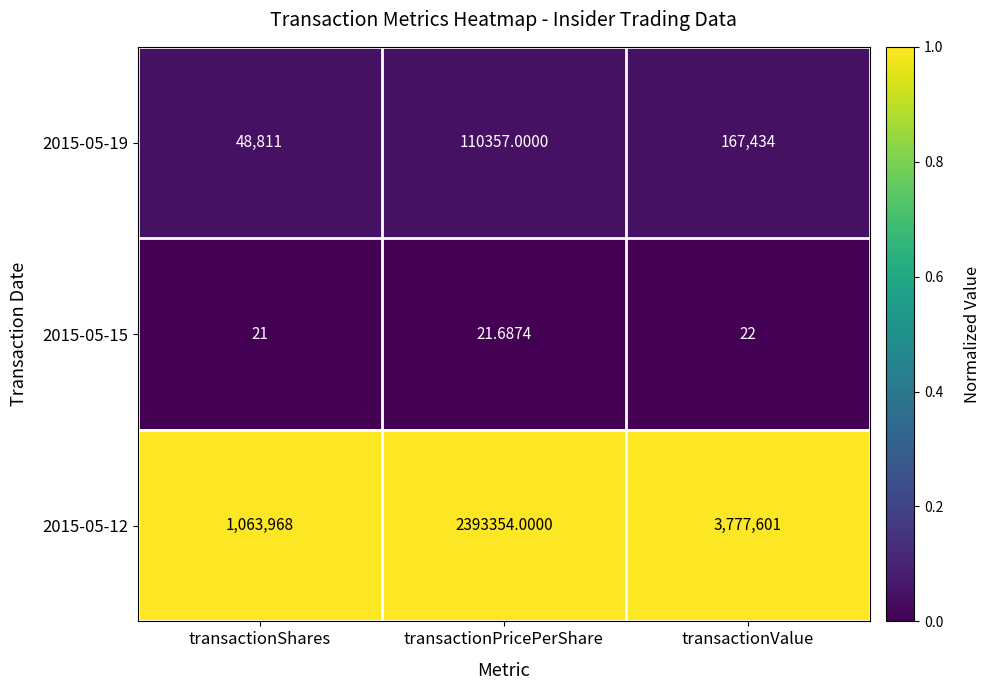

List the labels in order of 2015-05-15 value, smallest first.

transactionShares, transactionPricePerShare, transactionValue